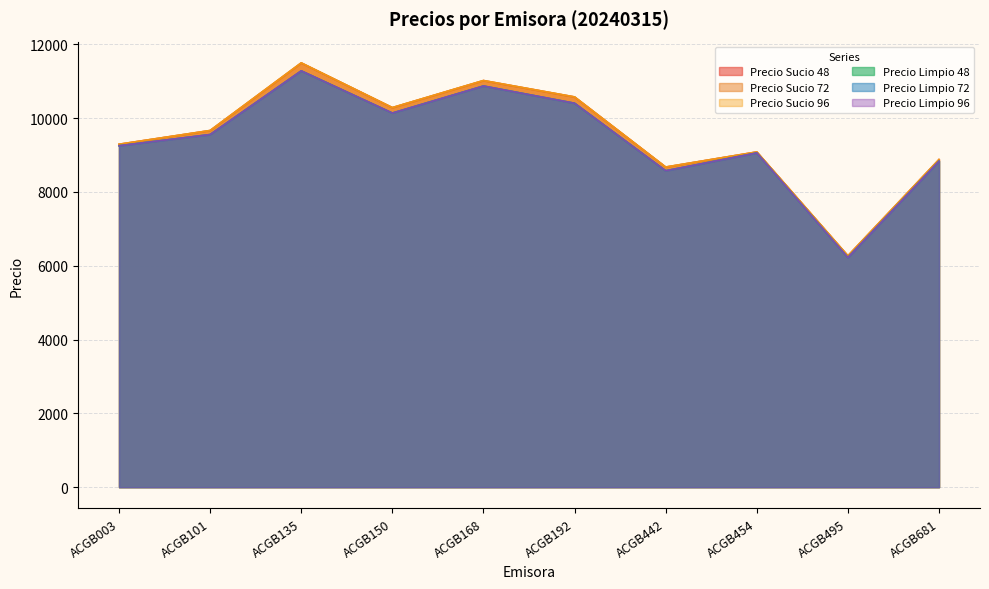

True or false: Precio Sucio 96 has more than 2 points higher than both neighbors.

True